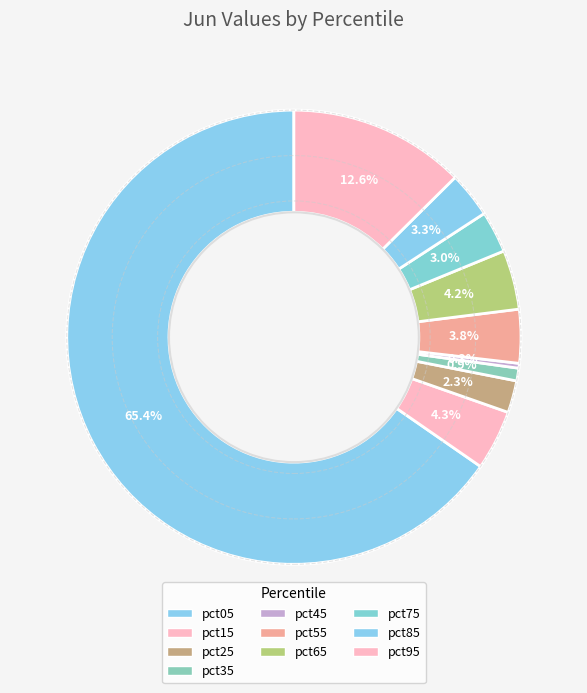

How many segments does this pie chart have?

10